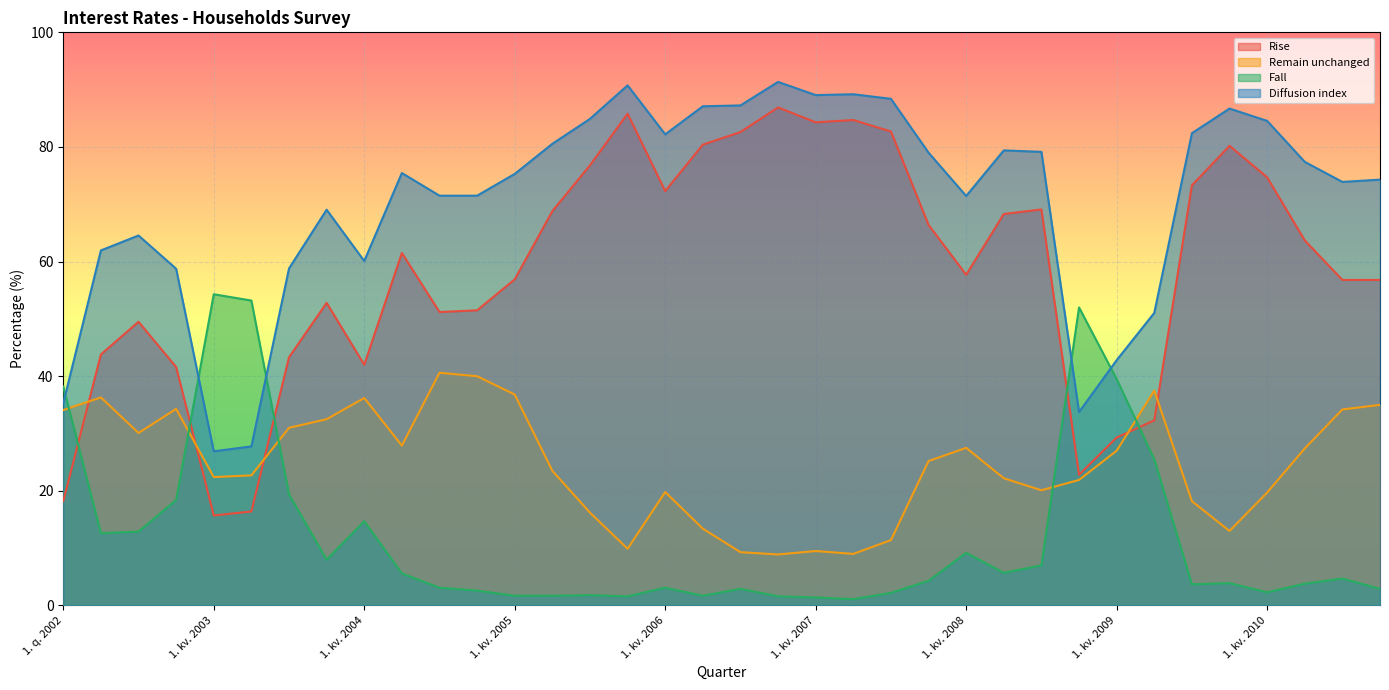

True or false: Remain unchanged has more than 2 points higher than both neighbors.

True